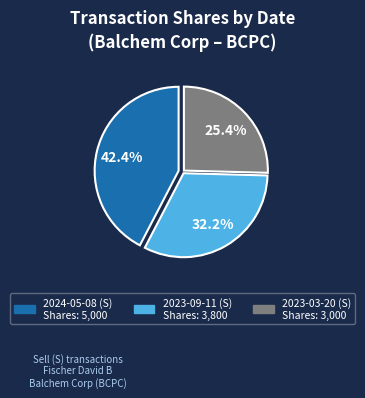

To the nearest percent, what percentage of the pie is 2023-09-11 (S)?

32%